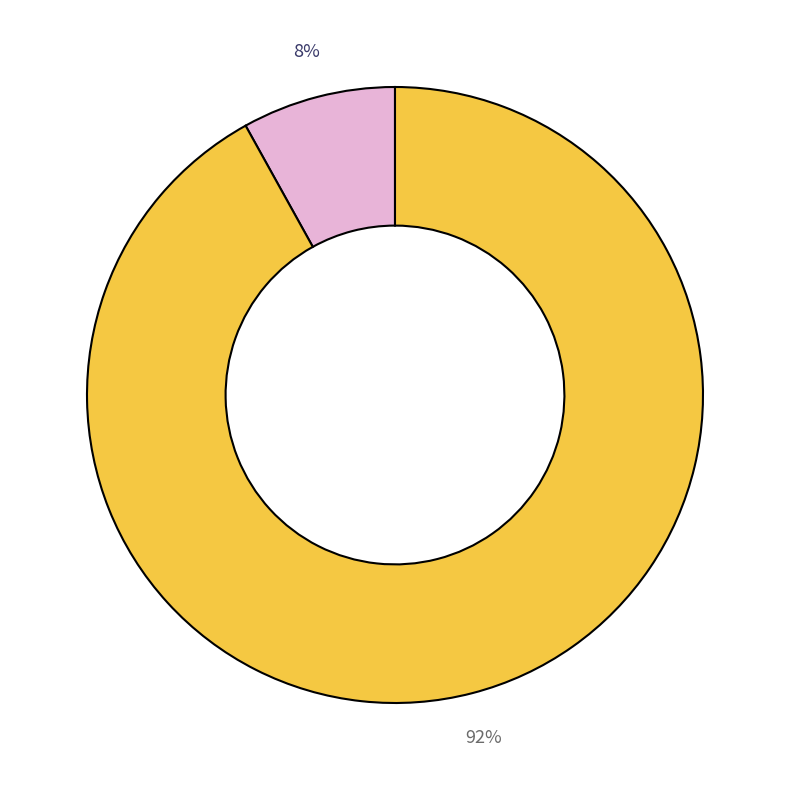

To the nearest percent, what is the average slice percentage?

50%